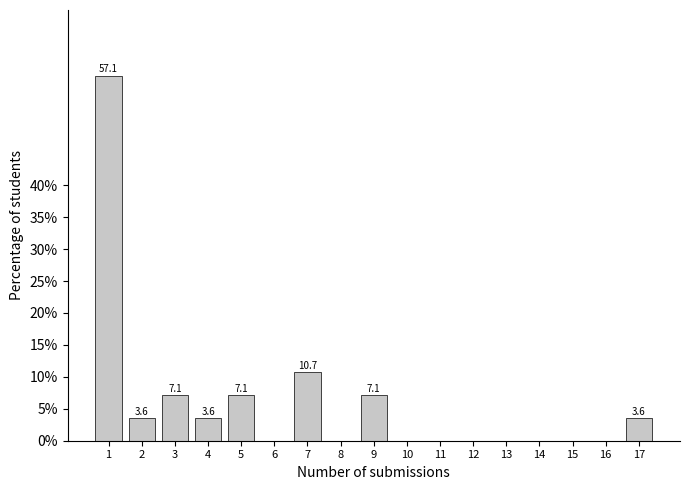

Reading right to left, what are all the values shown in this chart?

17=3.6	16=0.0	15=0.0	14=0.0	13=0.0	12=0.0	11=0.0	10=0.0	9=7.1	8=0.0	7=10.7	6=0.0	5=7.1	4=3.6	3=7.1	2=3.6	1=57.1